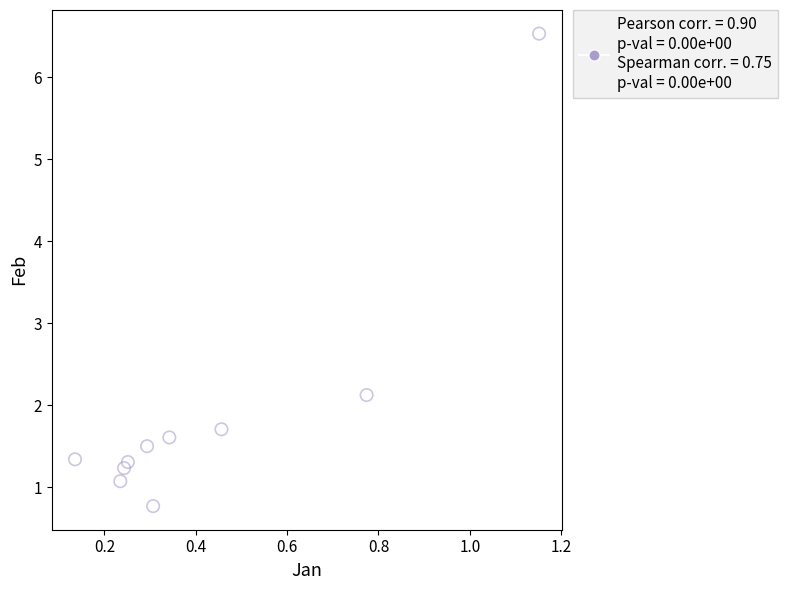

What Y value in the scatter plot is closest to 3?

2.1